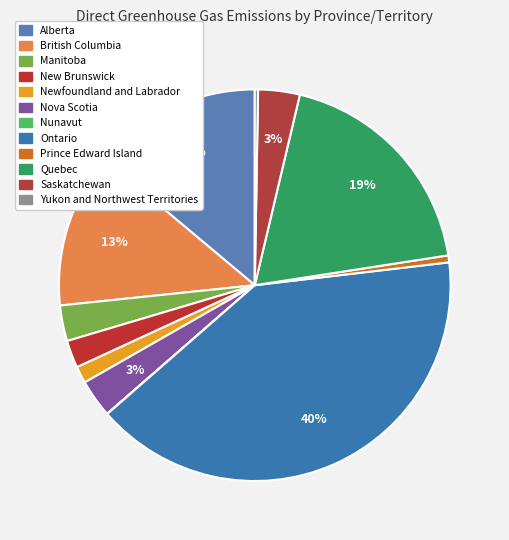

What is the change in value from Manitoba to New Brunswick?

-798.8